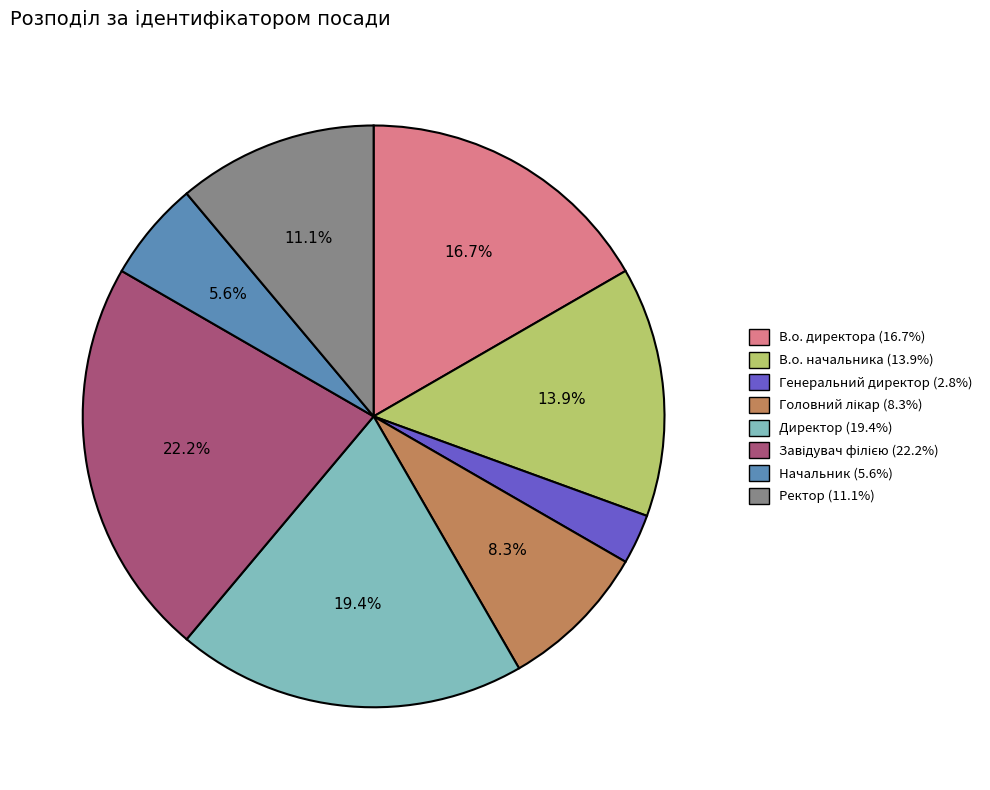

Which has a higher value, Генеральний директор or Начальник?

Начальник